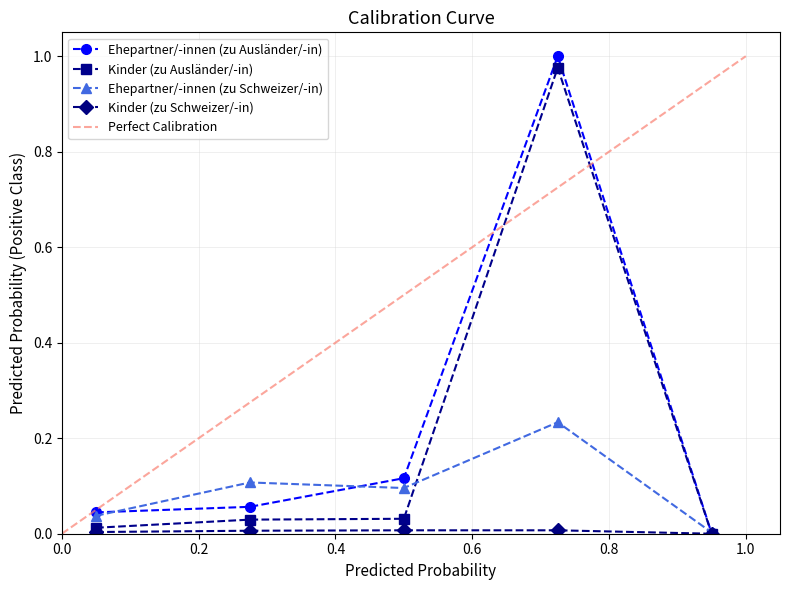

Reading left to right, list all the values displayed in this chart.

Ehepartner/-innen (zu Ausländer/-in): Afrika=0.0	Amerika=0.1	Asien=0.1	Europa=1.0	Ozeanien=0.0
Kinder (zu Ausländer/-in): Afrika=0.0	Amerika=0.0	Asien=0.0	Europa=1.0	Ozeanien=0.0
Ehepartner/-innen (zu Schweizer/-in): Afrika=0.0	Amerika=0.1	Asien=0.1	Europa=0.2	Ozeanien=0.0
Kinder (zu Schweizer/-in): Afrika=0.0	Amerika=0.0	Asien=0.0	Europa=0.0	Ozeanien=0.0